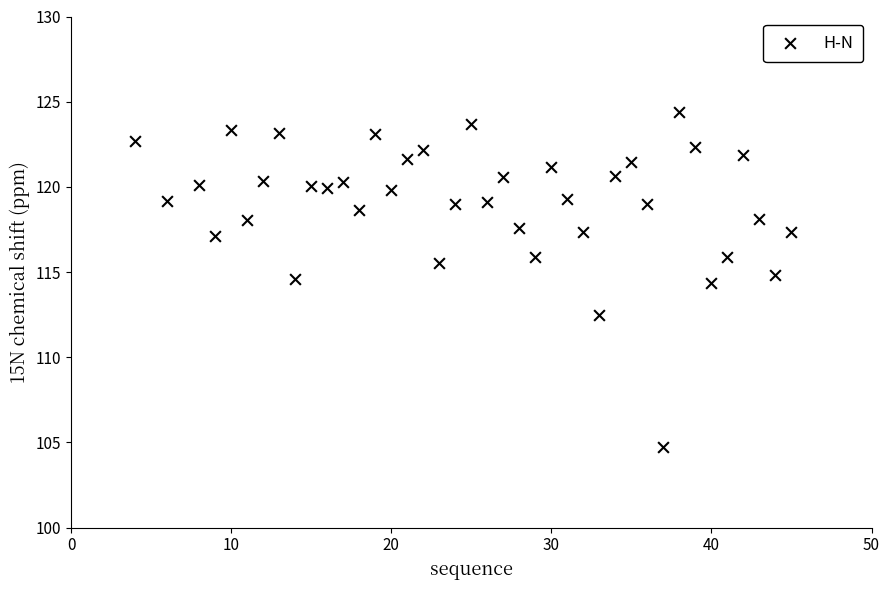

What is the range of X values (max minus min)?

41.0